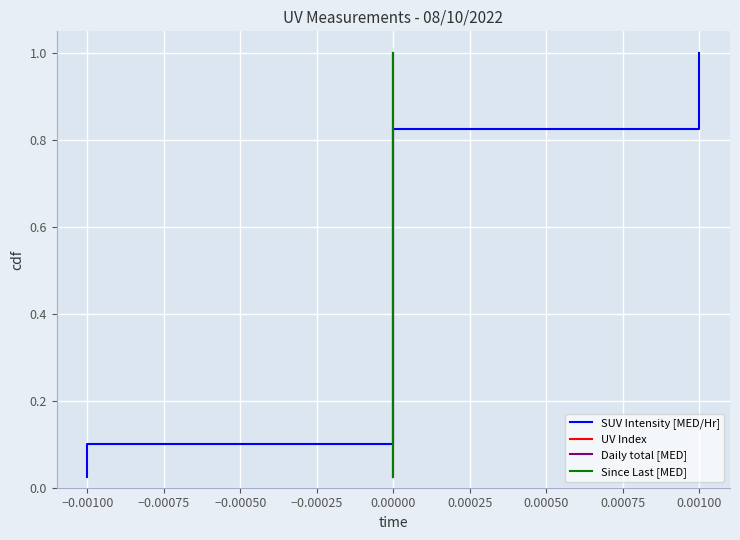

What is the greatest value displayed?

1.0